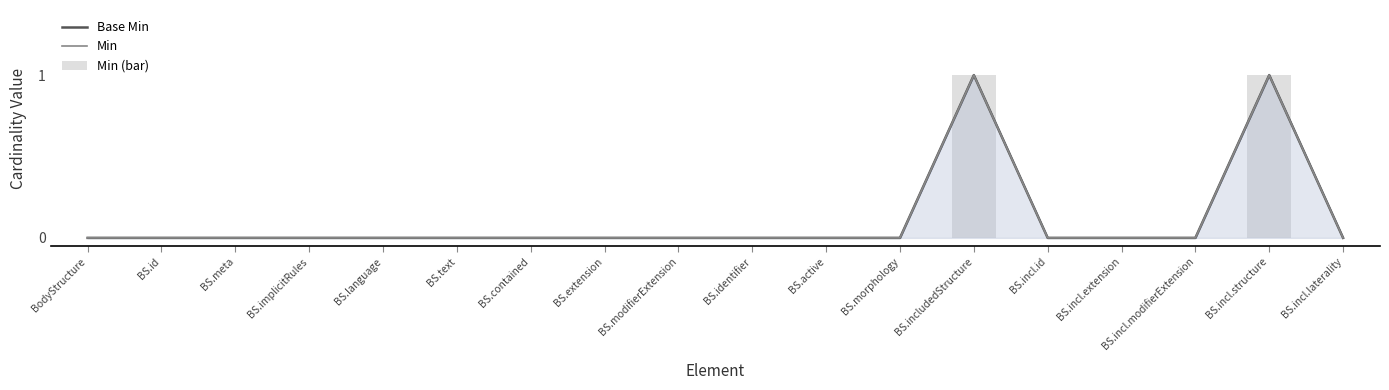

At which label is Min (bar) closest to 0?

BodyStructure